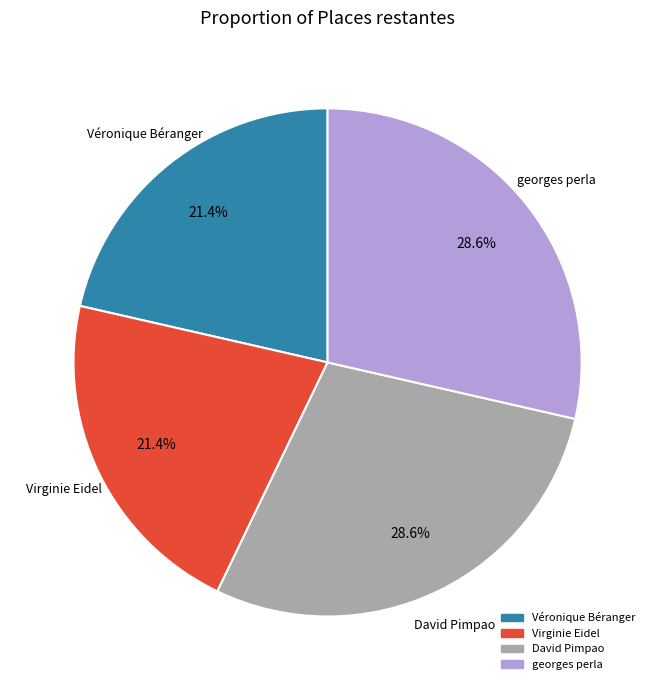

To the nearest percent, what is the difference between the largest and smallest slice percentages?

7%